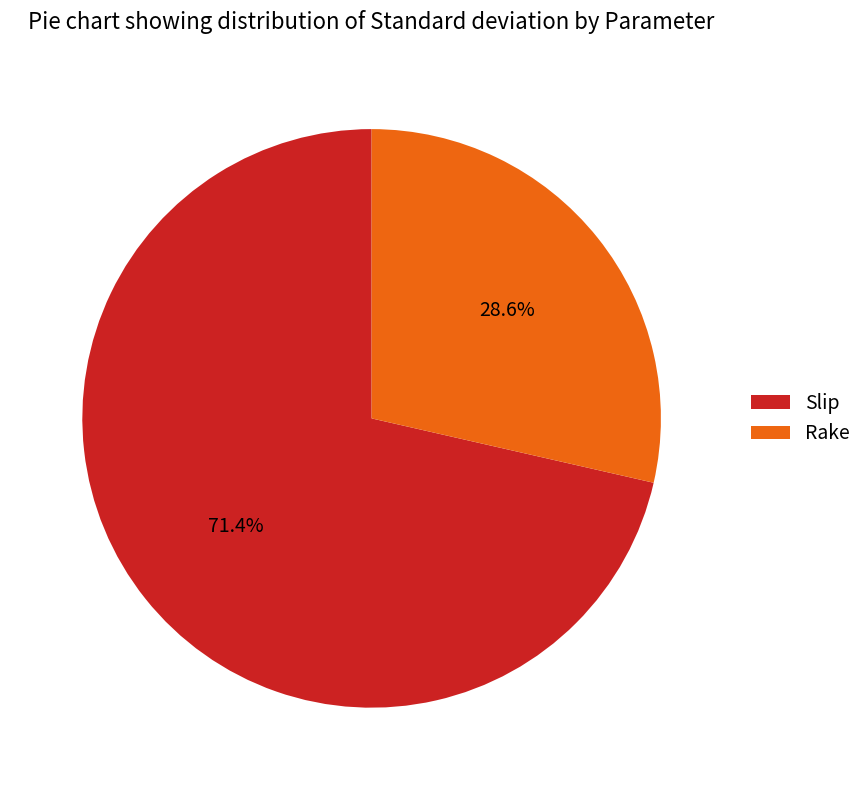

Is it true that Slip is 85% of the pie?

False